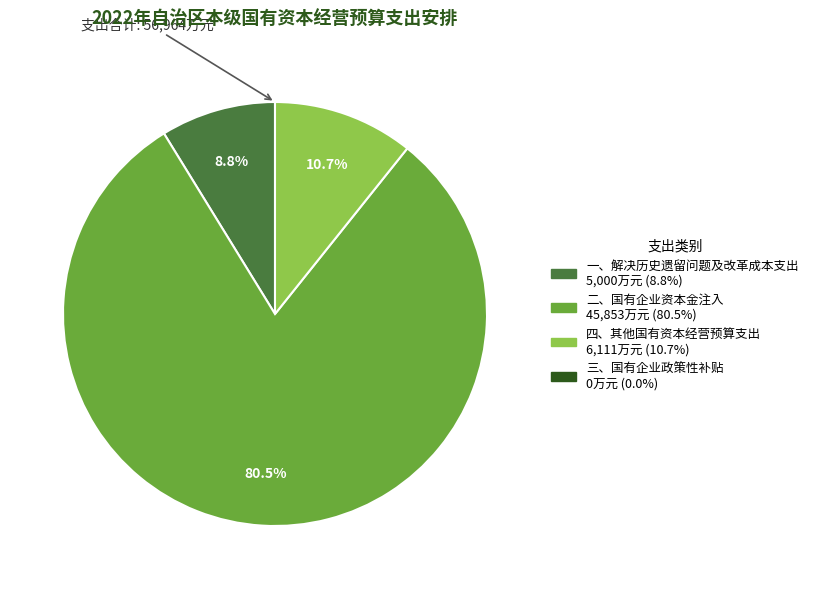

Is there any slice that represents more than half of the pie?

Yes